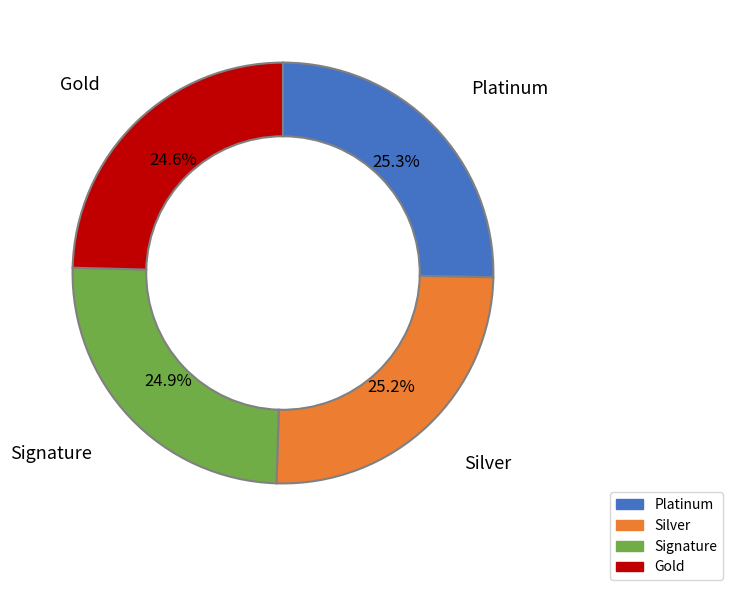

Does any single category account for the majority?

No